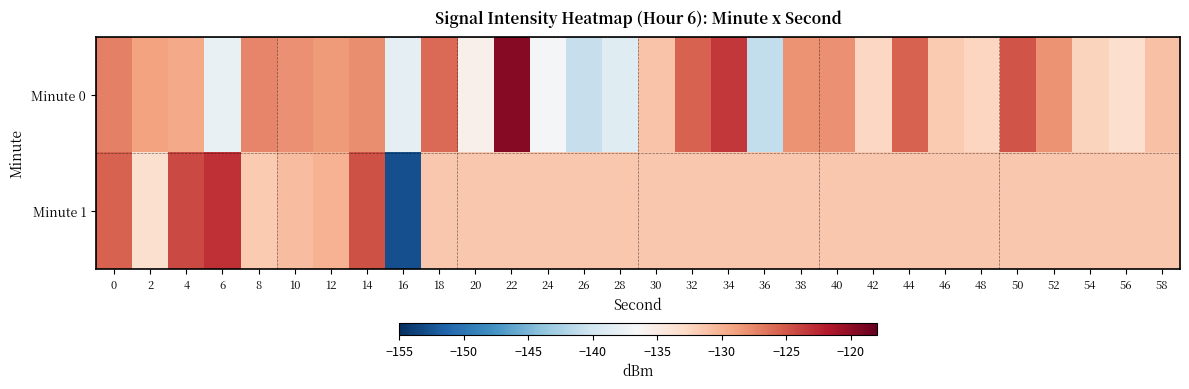

Which category has the highest value across all series?

22